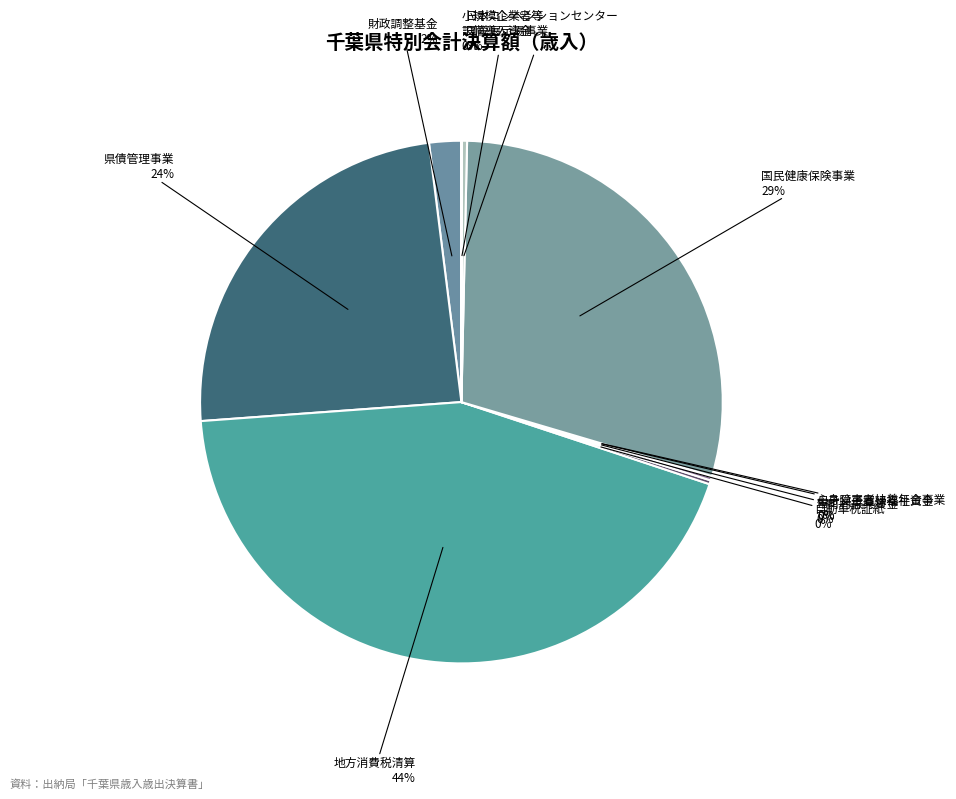

What is the largest slice in the pie chart?

地方消費税清算